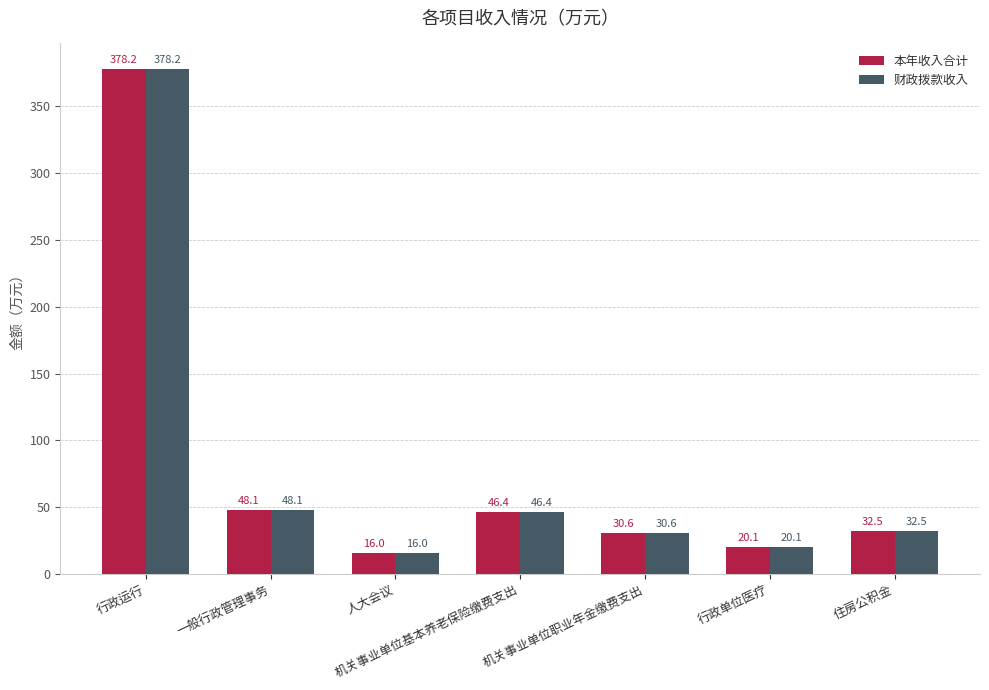

What is the difference between the 本年收入合计 values at 住房公积金 and 人大会议?

16.5